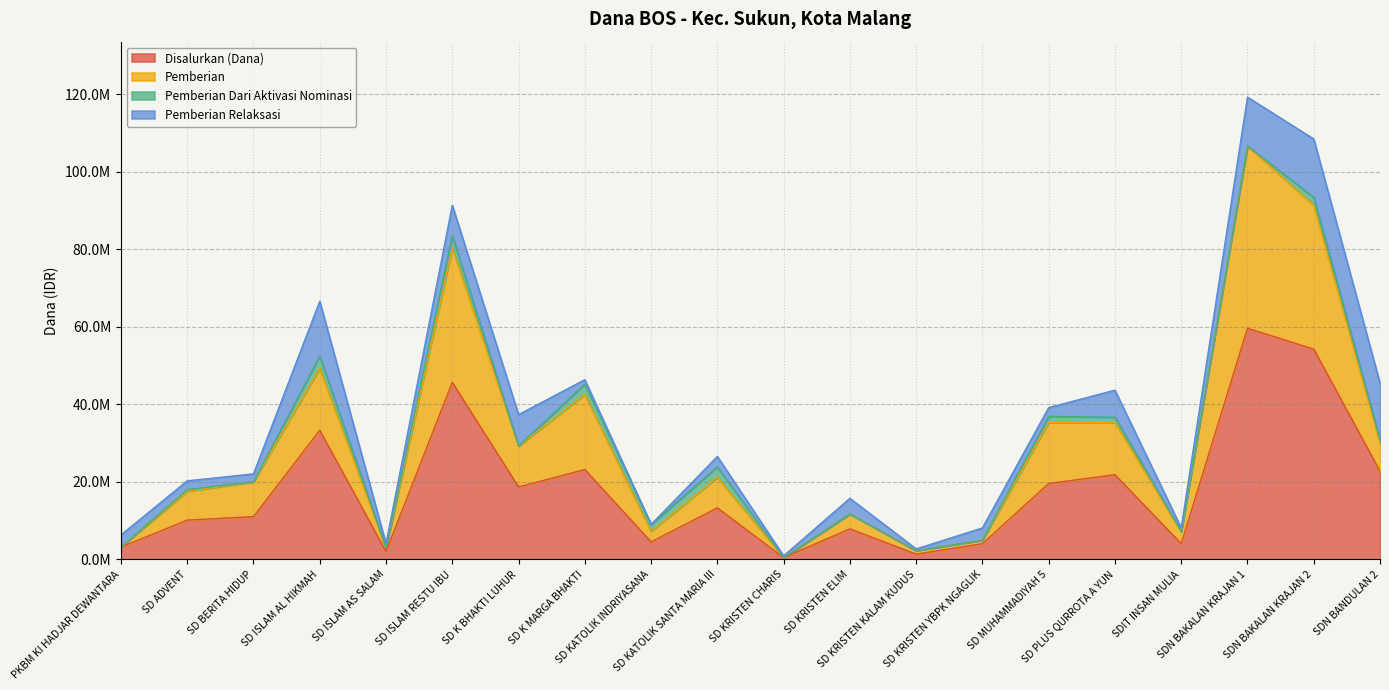

What are all the series names shown in the legend?

Disalurkan (Dana), Pemberian, Pemberian Dari Aktivasi Nominasi, Pemberian Relaksasi